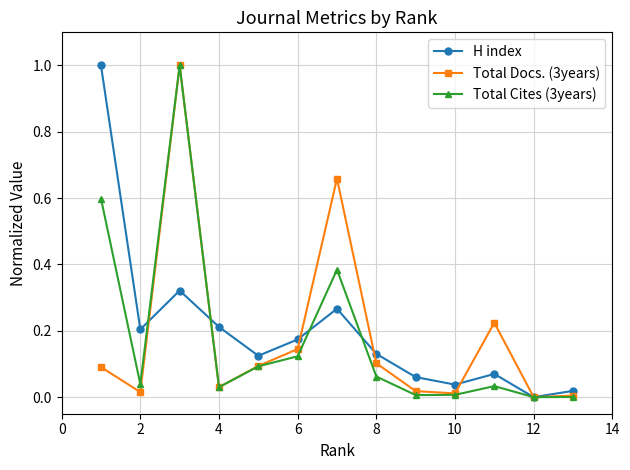

What is the greatest value displayed?

1.0